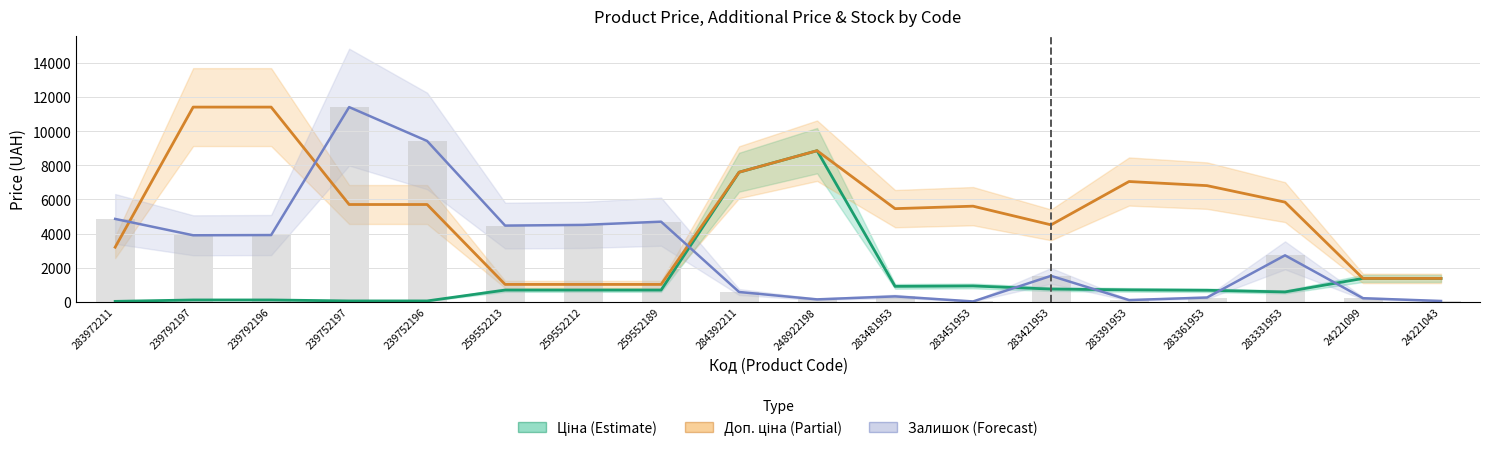

What is the sum of the Залишок (bars) values at 283331953 and 248922198?

2876.1